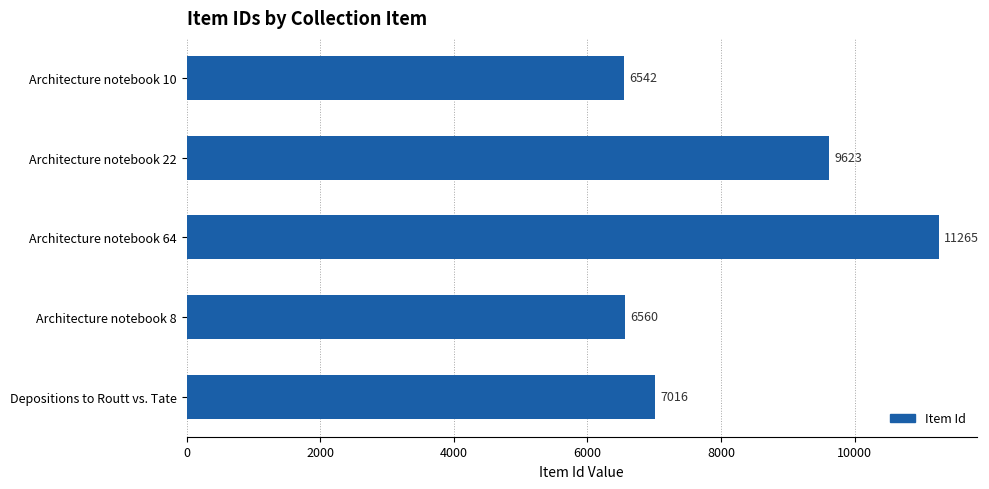

What is the label of the 1st bar from the bottom?

Depositions to Routt vs. Tate